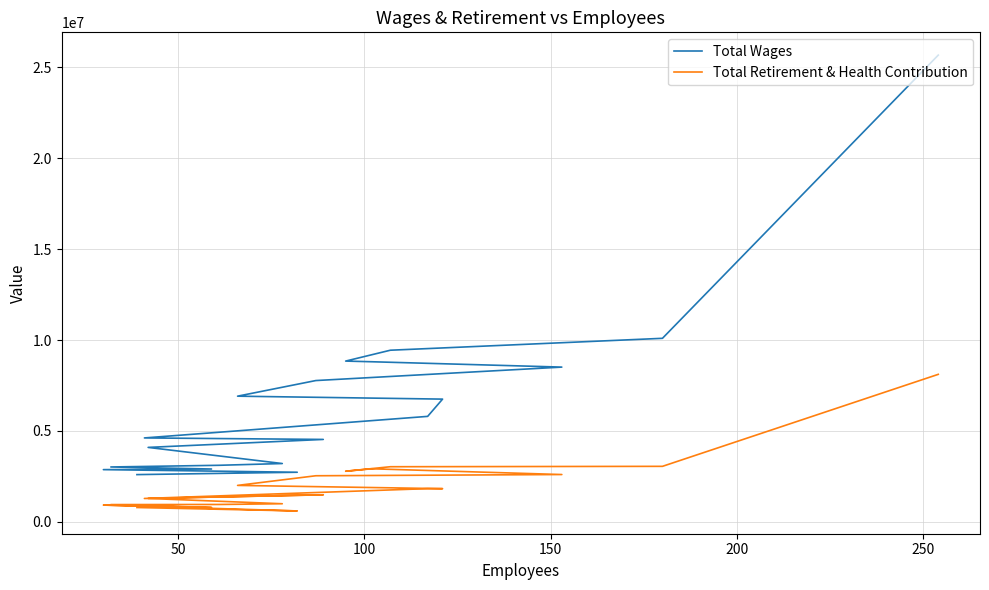

What is the smallest value displayed?

591403